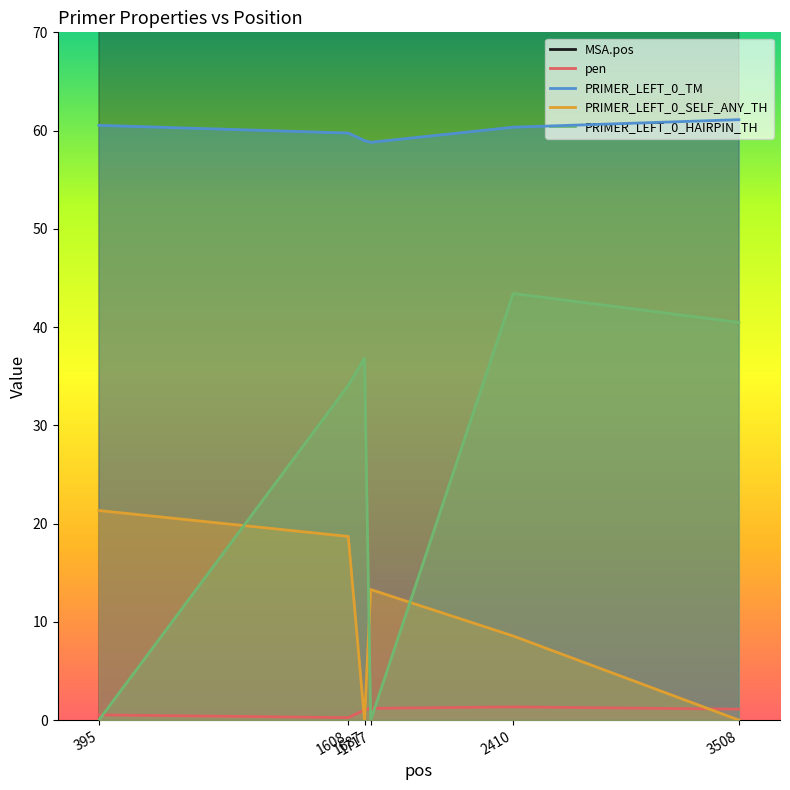

Rank the series at 1687 from lowest to highest value.

PRIMER_LEFT_0_SELF_ANY_TH, pen, PRIMER_LEFT_0_HAIRPIN_TH, PRIMER_LEFT_0_TM, MSA.pos